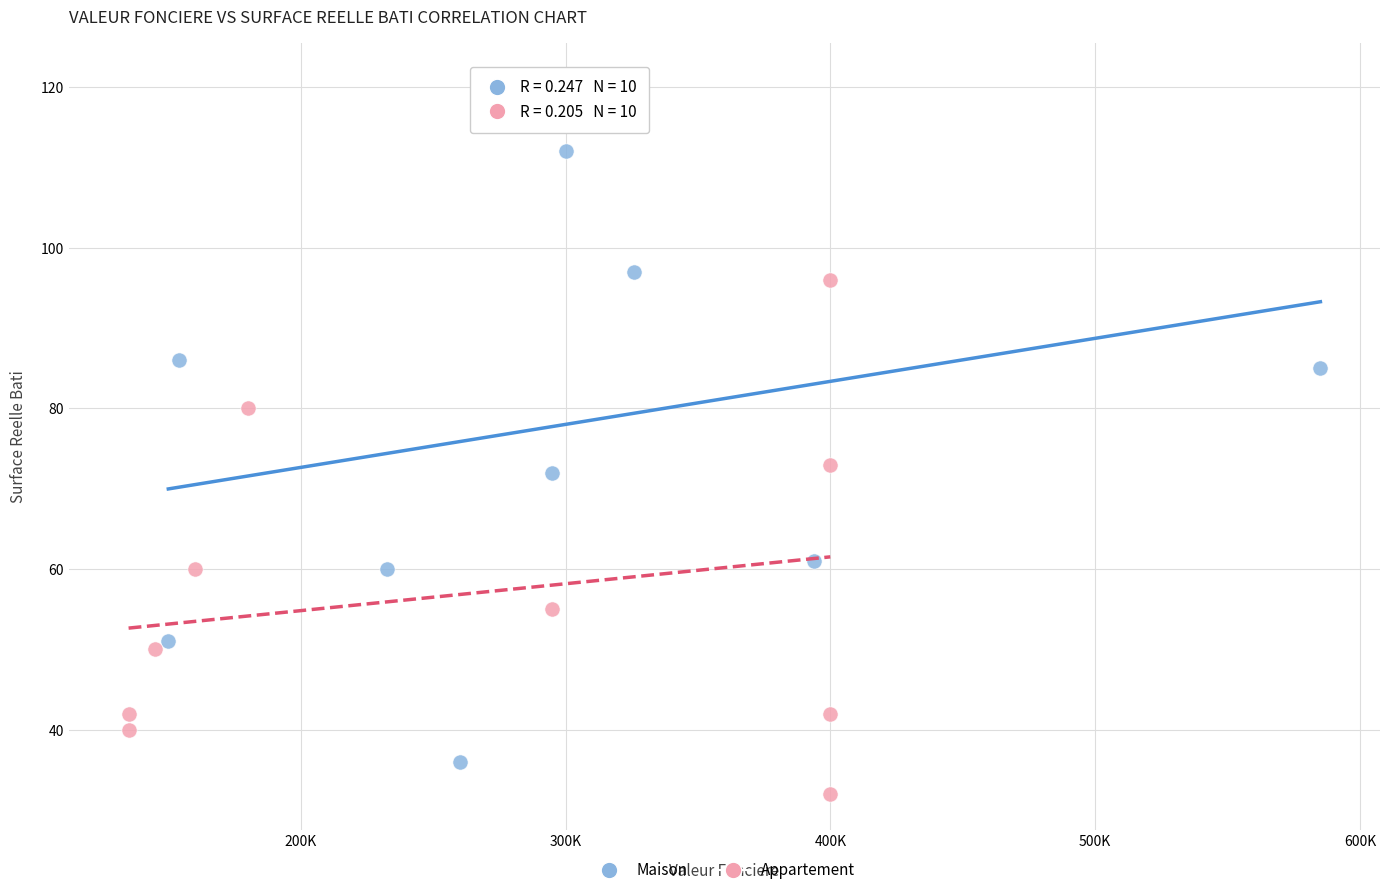

Which series has the widest spread of Y values?

Maison